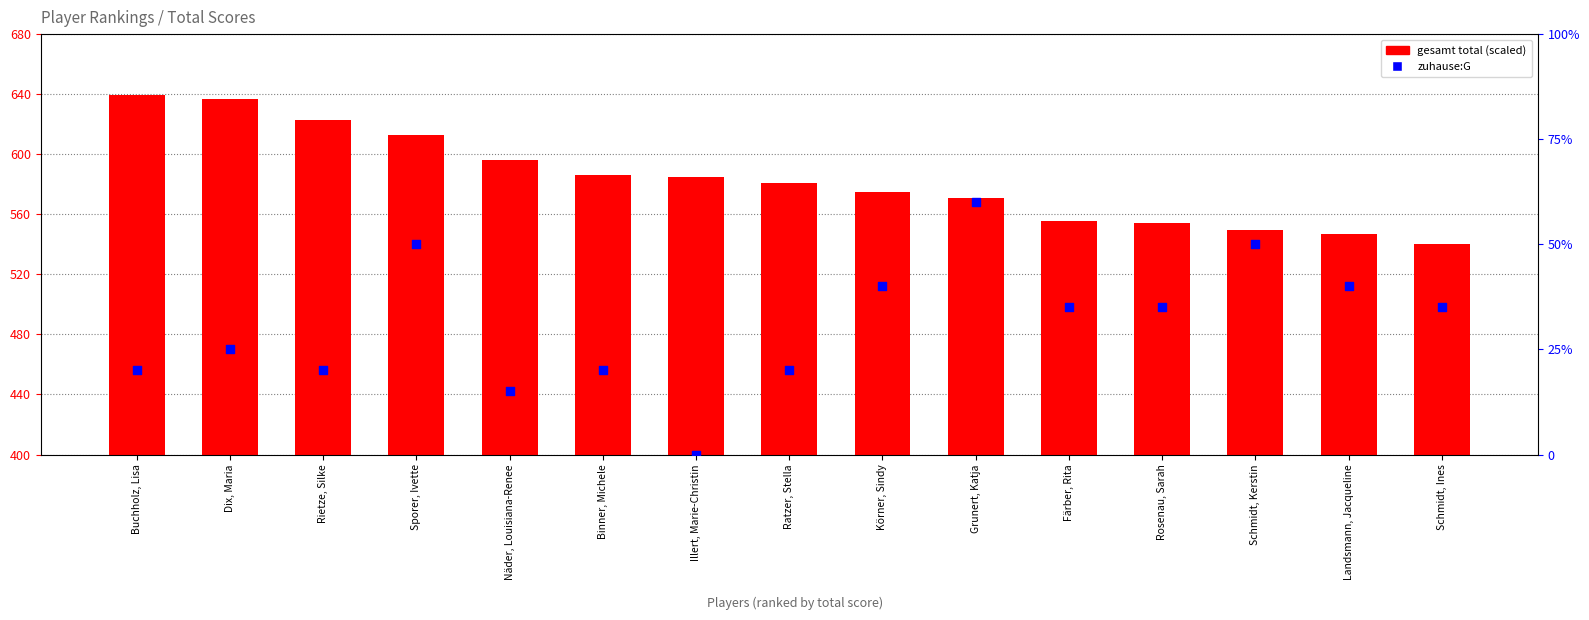

What are all the series names shown in the legend?

gesamt total (scaled), zuhause:G